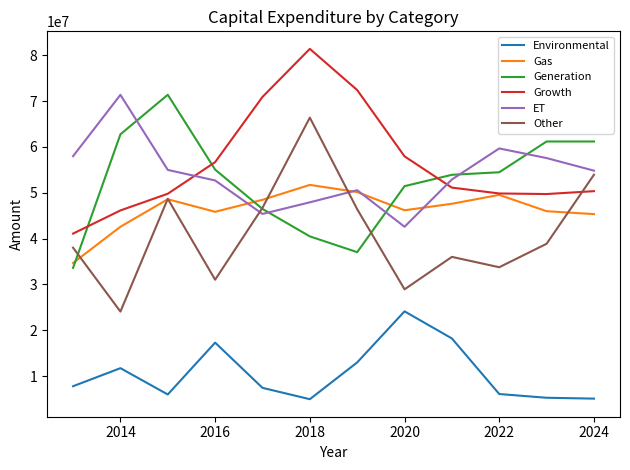

True or false: Generation and Environmental intersect in this chart.

False